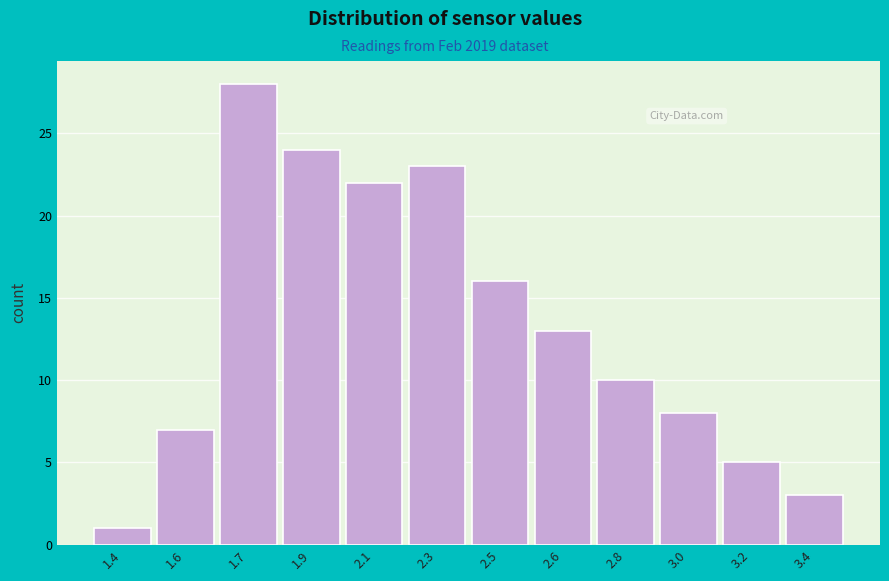

Reading right to left, what are all the values shown in this chart?

3.4=3	3.2=5	3.0=8	2.8=10	2.6=13	2.5=16	2.3=23	2.1=22	1.9=24	1.7=28	1.6=7	1.4=1